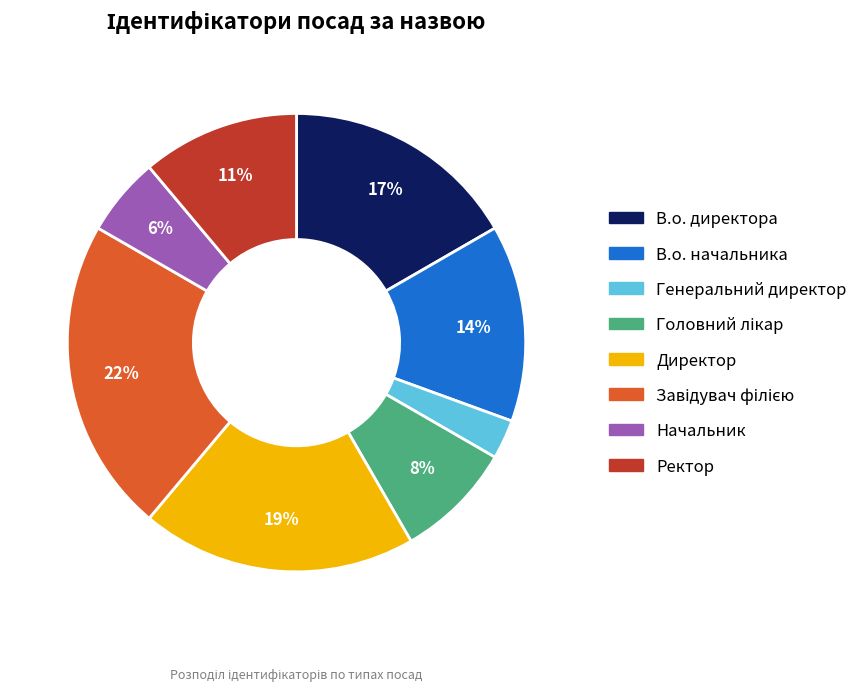

To the nearest percent, what portion does В.о. директора represent?

17%